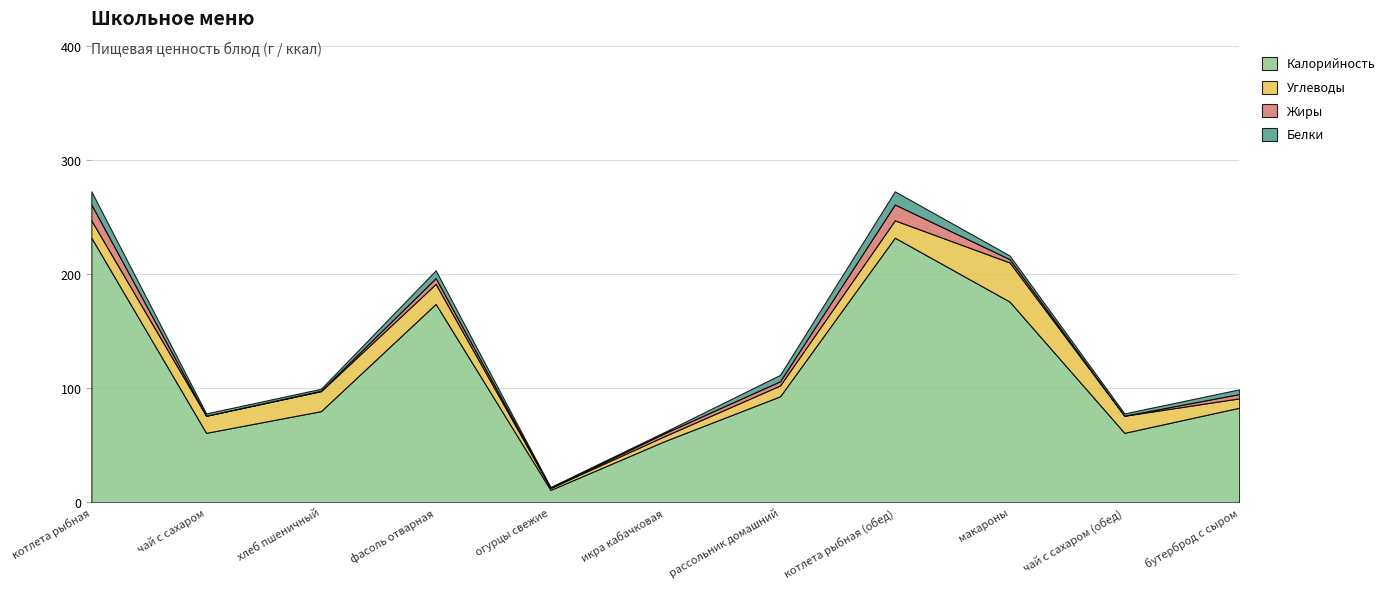

List the series in order of their peak value, highest first.

Калорийность, Углеводы, Жиры, Белки